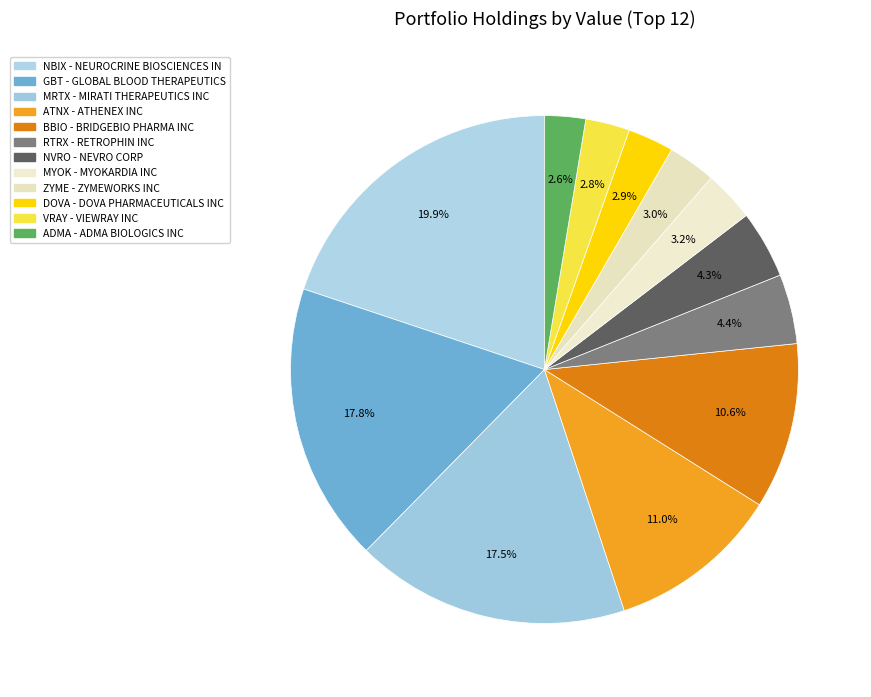

To the nearest percent, what is the average slice percentage?

8%